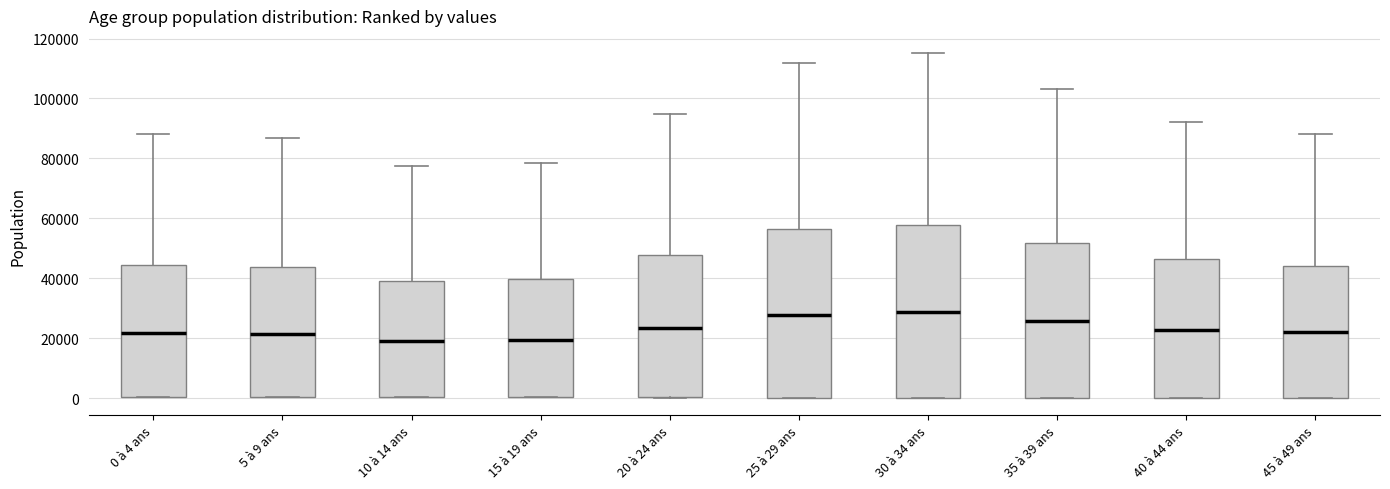

Reading left to right, read every box against the y-axis: the position of its median line, the range the box covers, and the ends of its whiskers. The values are not printed on the chart, so give them approximately, as read against the axis.

0 à 4 ans: median 22000, box 0 to 44000, whiskers 0 to 88000
5 à 9 ans: median 22000, box 0 to 44000, whiskers 0 to 86000
10 à 14 ans: median 20000, box 0 to 40000, whiskers 0 to 78000
15 à 19 ans: median 20000, box 0 to 40000, whiskers 0 to 78000
20 à 24 ans: median 24000, box 0 to 48000, whiskers 0 to 94000
25 à 29 ans: median 28000, box 0 to 56000, whiskers 0 to 112000
30 à 34 ans: median 28000, box 0 to 58000, whiskers 0 to 116000
35 à 39 ans: median 26000, box 0 to 52000, whiskers 0 to 104000
40 à 44 ans: median 22000, box 0 to 46000, whiskers 0 to 92000
45 à 49 ans: median 22000, box 0 to 44000, whiskers 0 to 88000